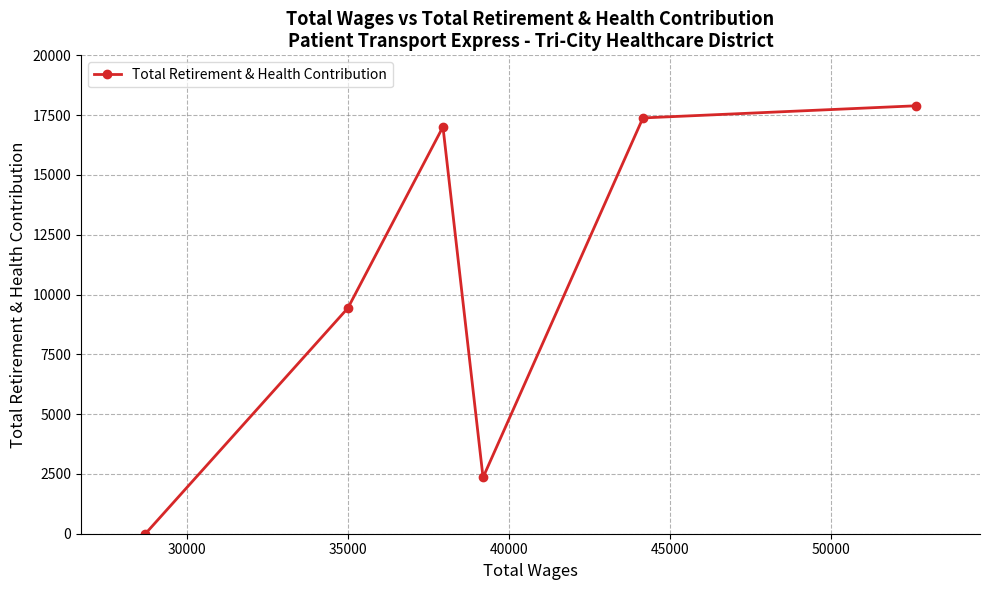

What is the greatest value displayed?

17890